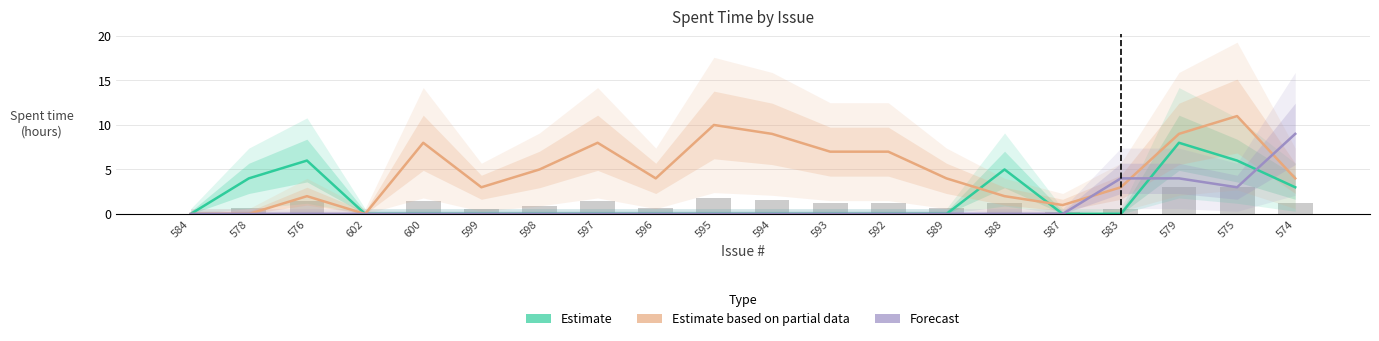

Rank the series by their maximum value, from highest to lowest.

Estimate based on partial data, Forecast, Estimate